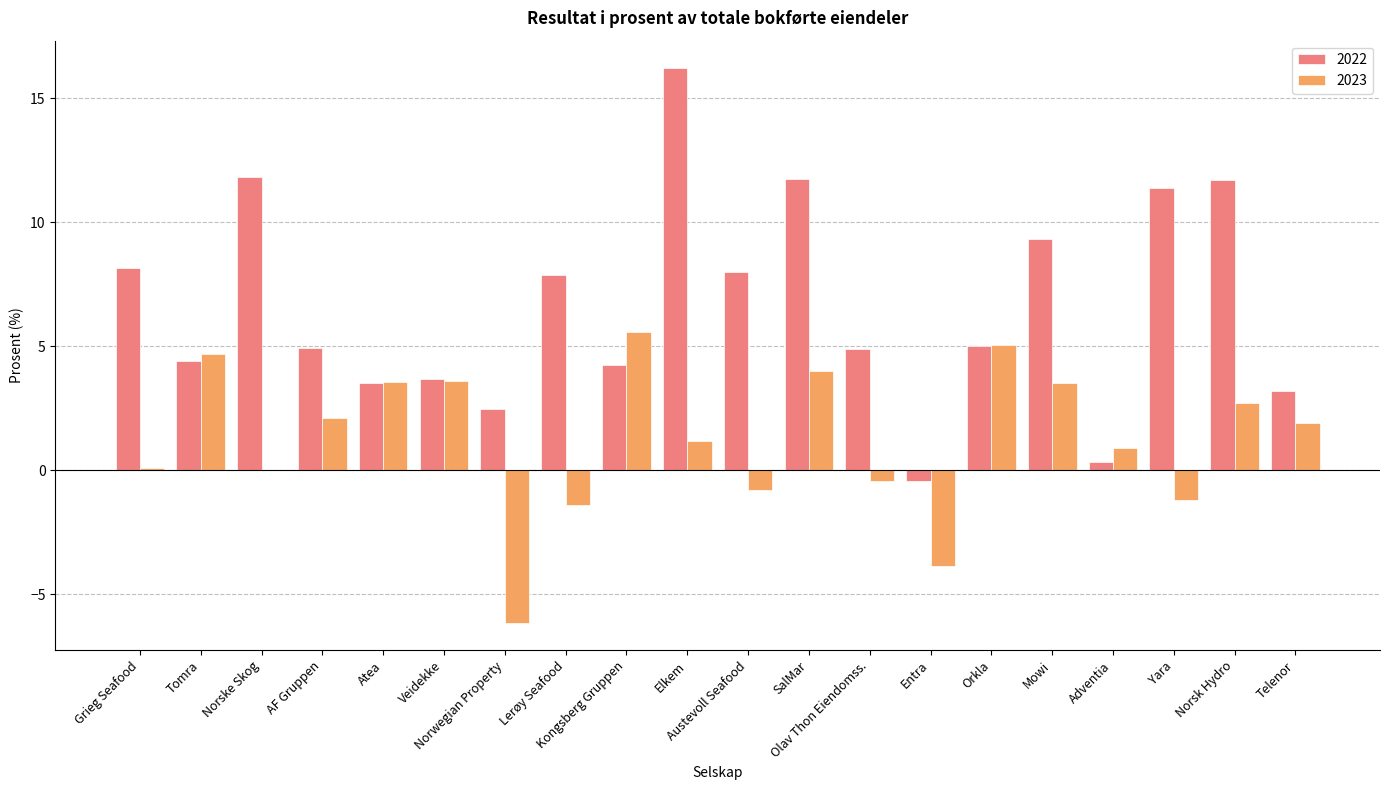

What is the sum of all 2022 values?

132.5